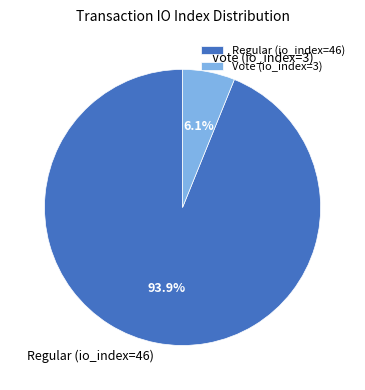

Which has a higher value, Vote (io_index=3) or Regular (io_index=46)?

Regular (io_index=46)